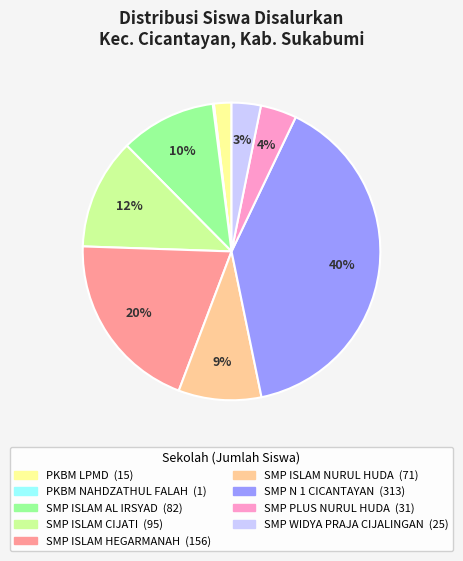

Combined, do SMP WIDYA PRAJA CIJALINGAN and SMP ISLAM NURUL HUDA account for over 50%?

No